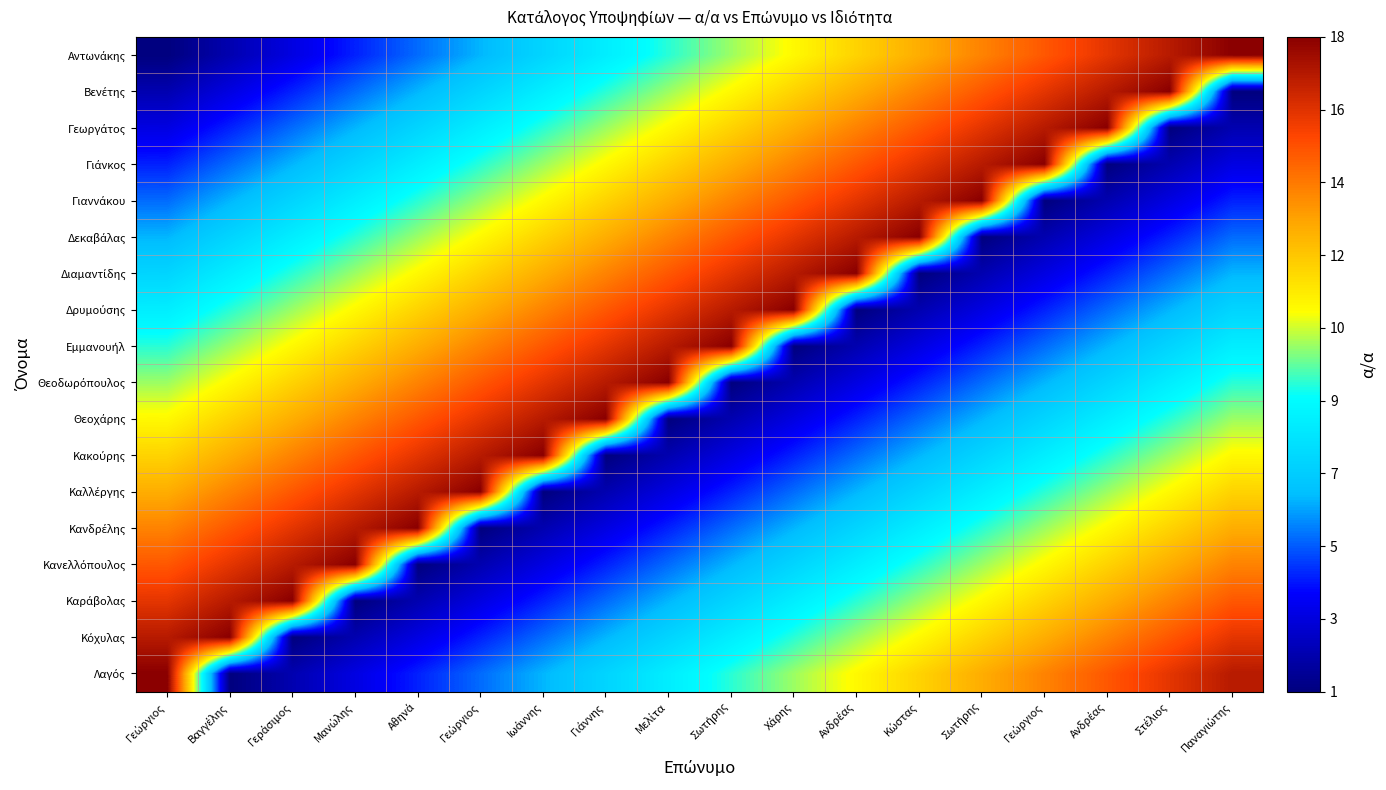

Which series has the widest spread of values?

Αντωνάκης